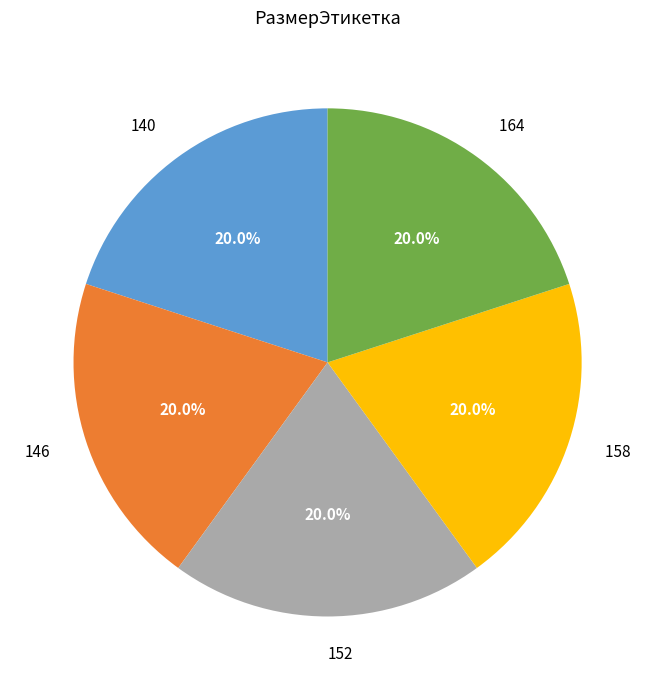

Does 140 represent more than half of the total?

No